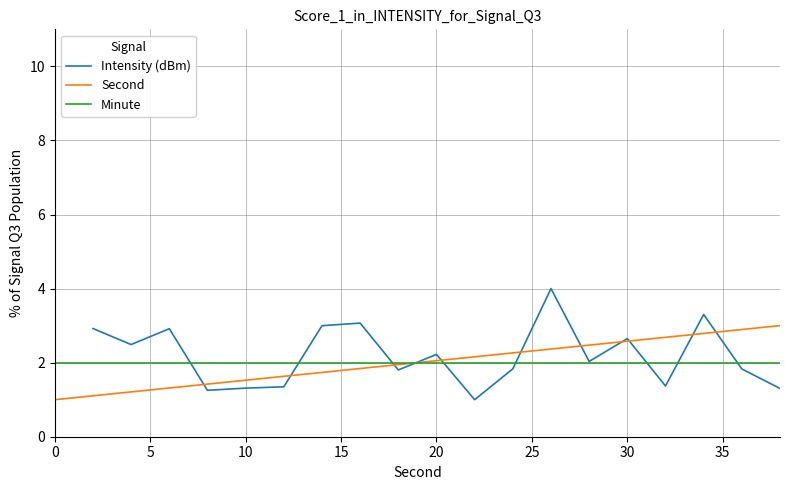

What is the minimum value for Second?

1.0